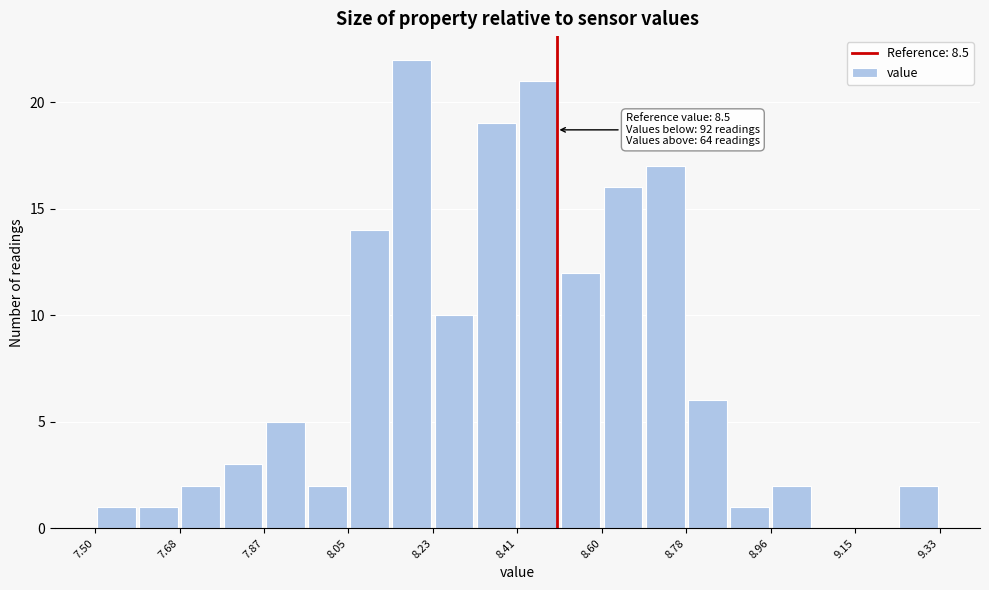

Over which range of the x-axis is the bar tallest?

8.14 to 8.24